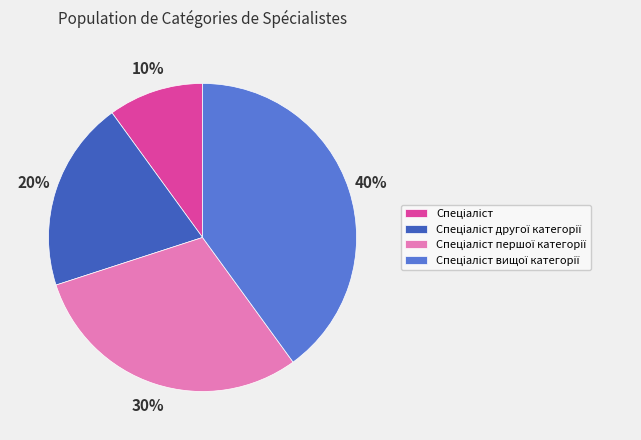

Is there any slice that represents more than half of the pie?

No